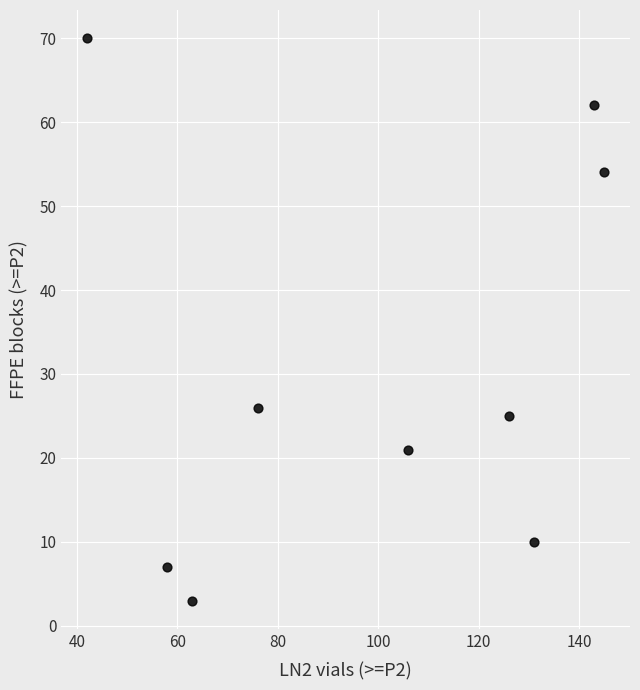

What Y value in the scatter plot is closest to 36?

26